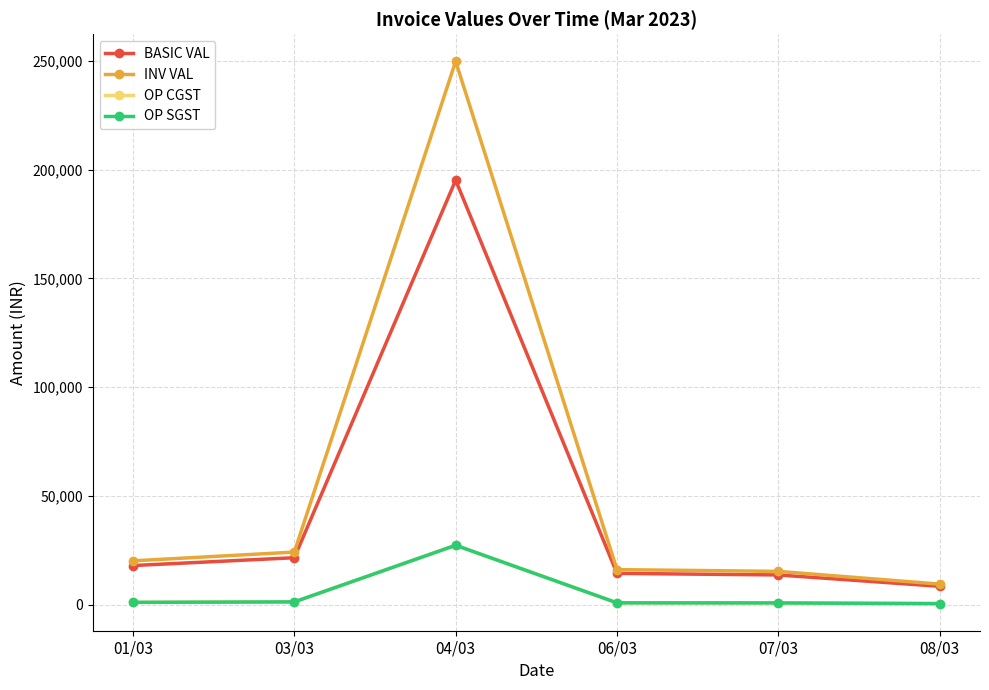

Does the chart have visible grid lines?

Yes